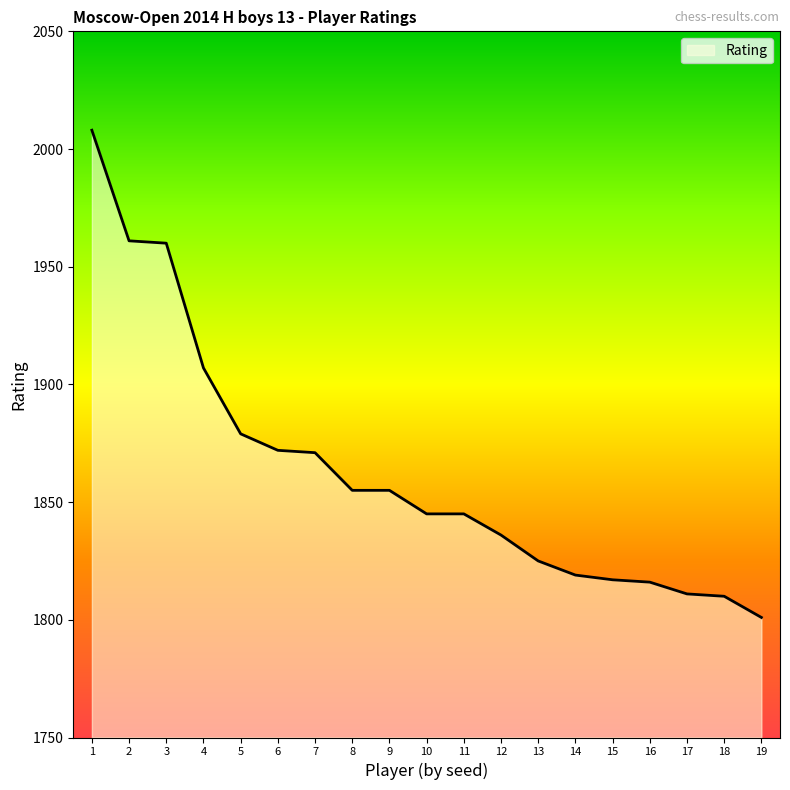

What is the difference between the maximum and minimum values?

207